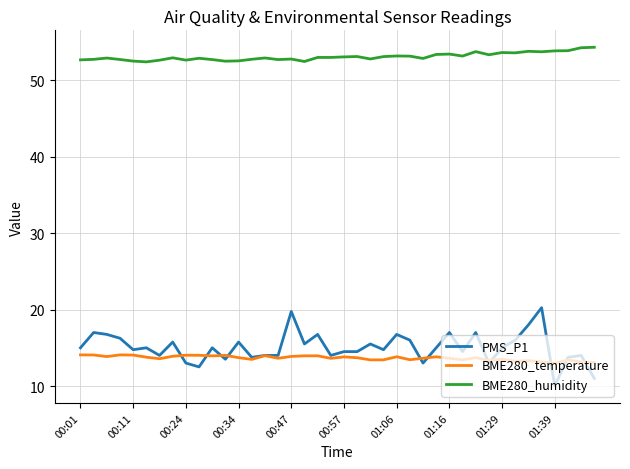

Which series has the largest total across all categories?

BME280_humidity